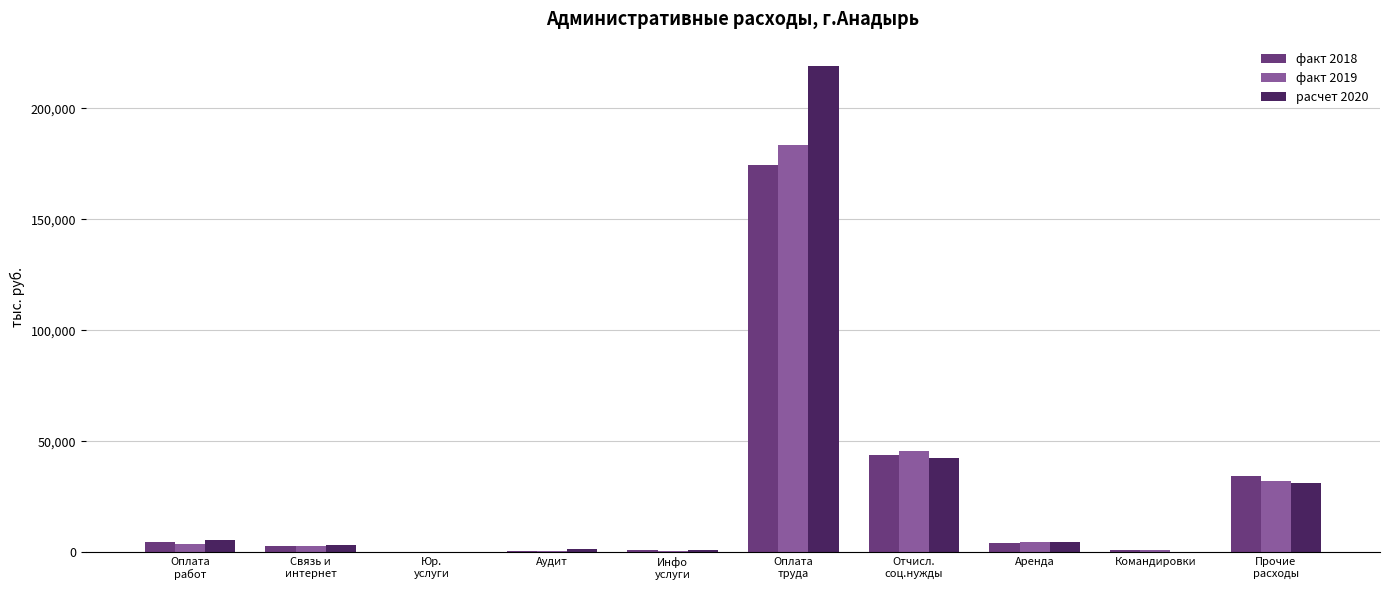

What is the greatest value displayed?

219203.9